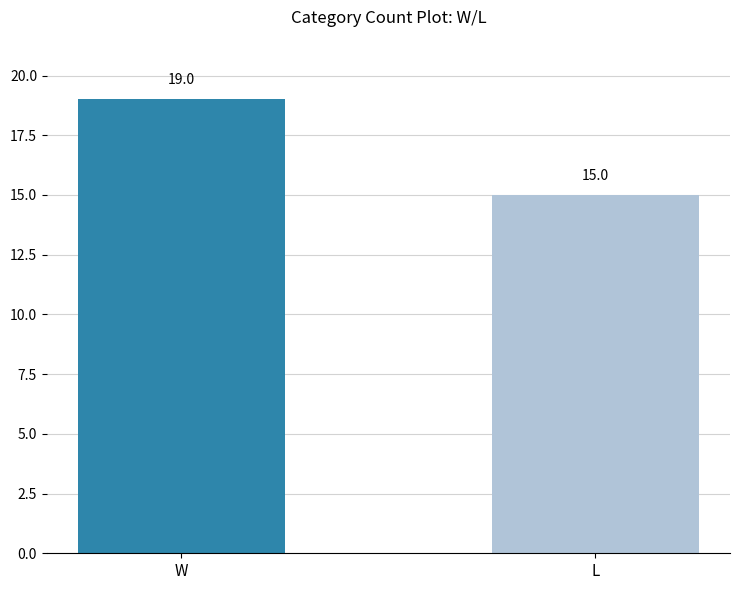

How many values are below 19?

1